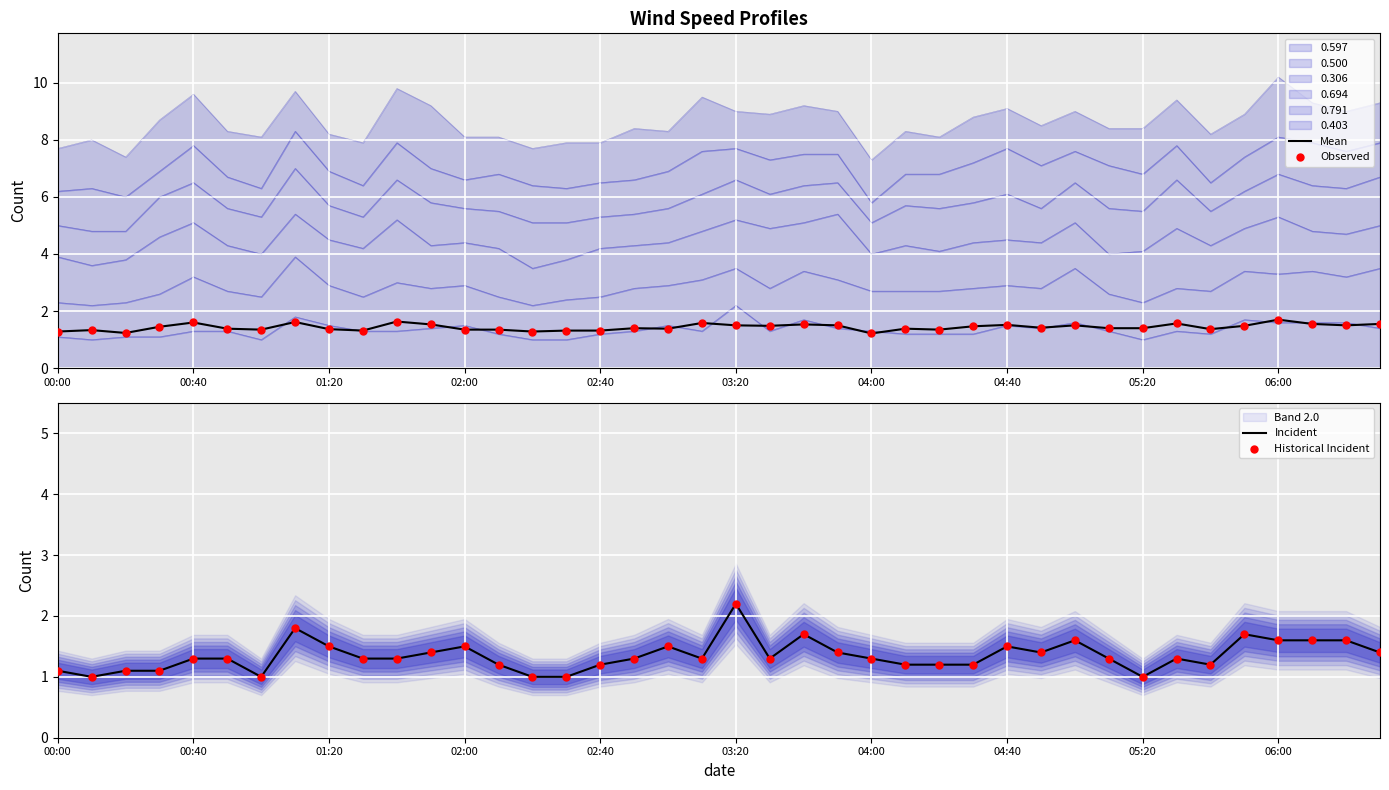

Which series reaches the minimum Y coordinate?

Incident